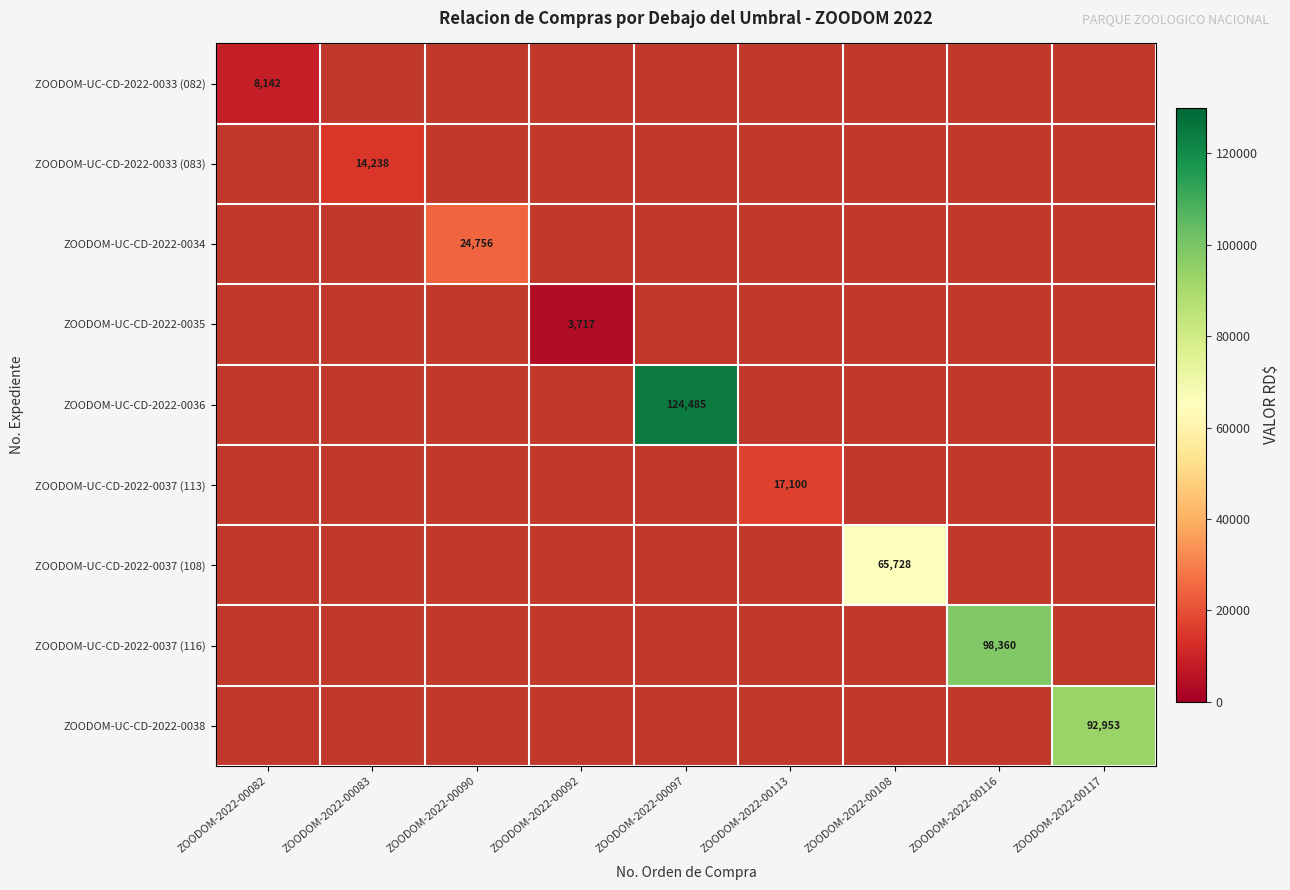

Is it true that ZOODOM-UC-CD-2022-0037 (116) equals 133477 at ZOODOM-2022-00116?

False